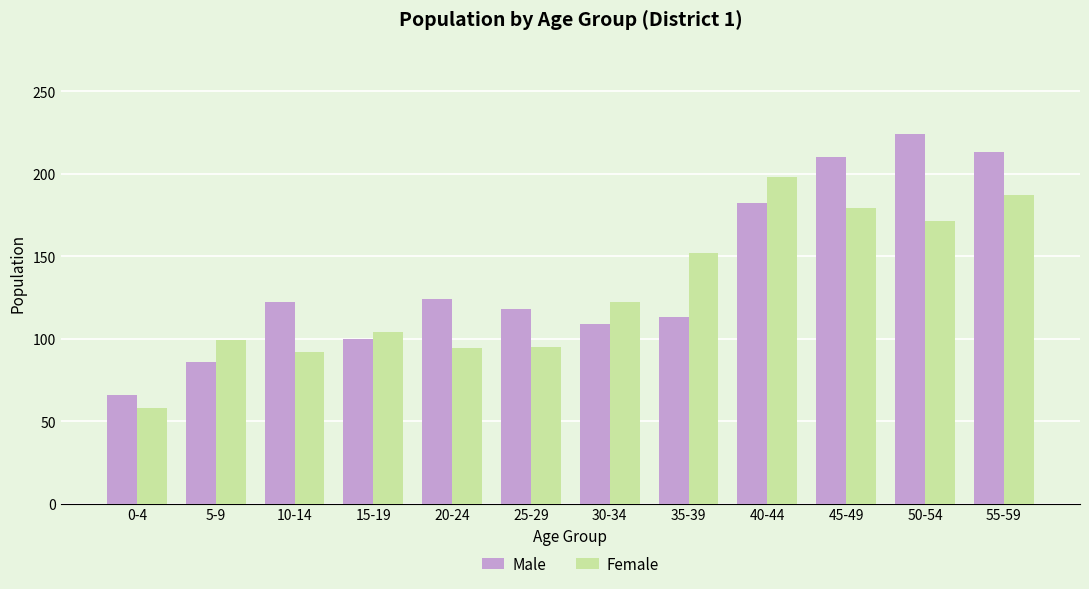

What is the sum of all Male values?

1667